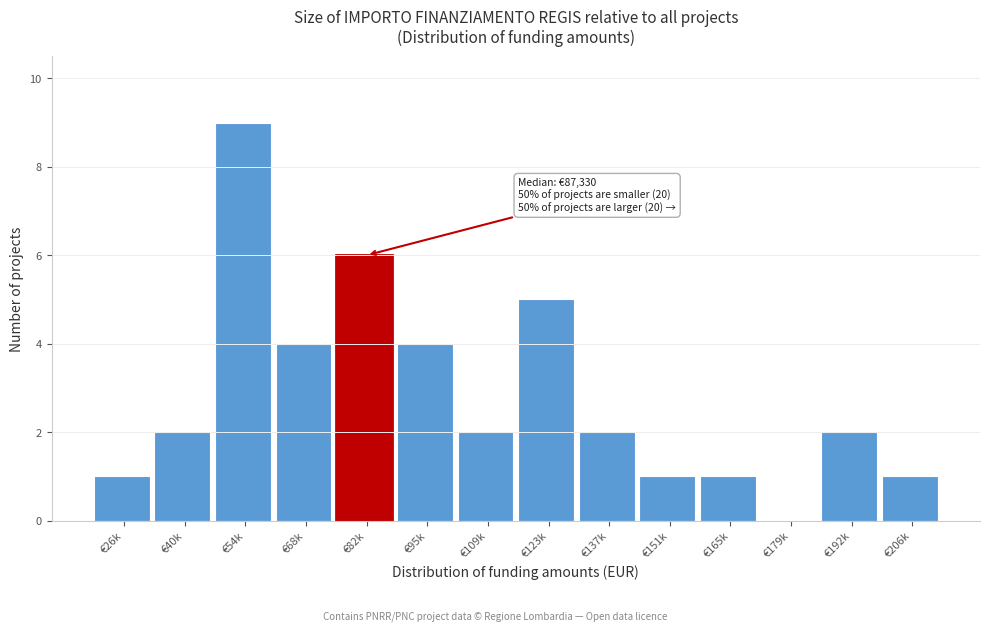

Reading left to right, extract all data points from this chart.

€26k=1	€40k=2	€54k=9	€68k=4	€82k=6	€95k=4	€109k=2	€123k=5	€137k=2	€151k=1	€165k=1	€179k=0	€192k=2	€206k=1